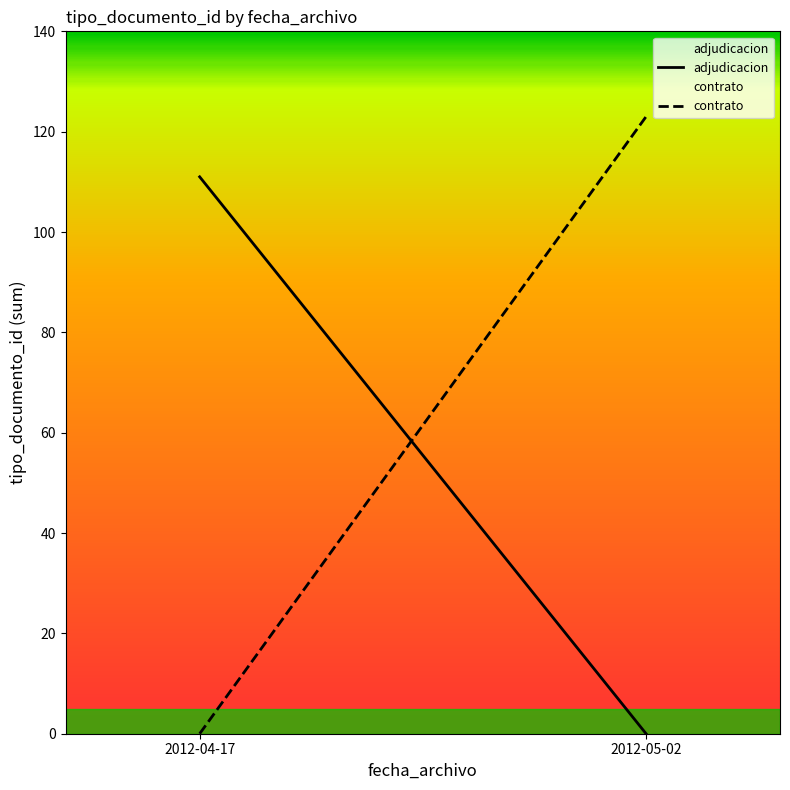

What is the value of the contrato point at the 2nd from the left?

123